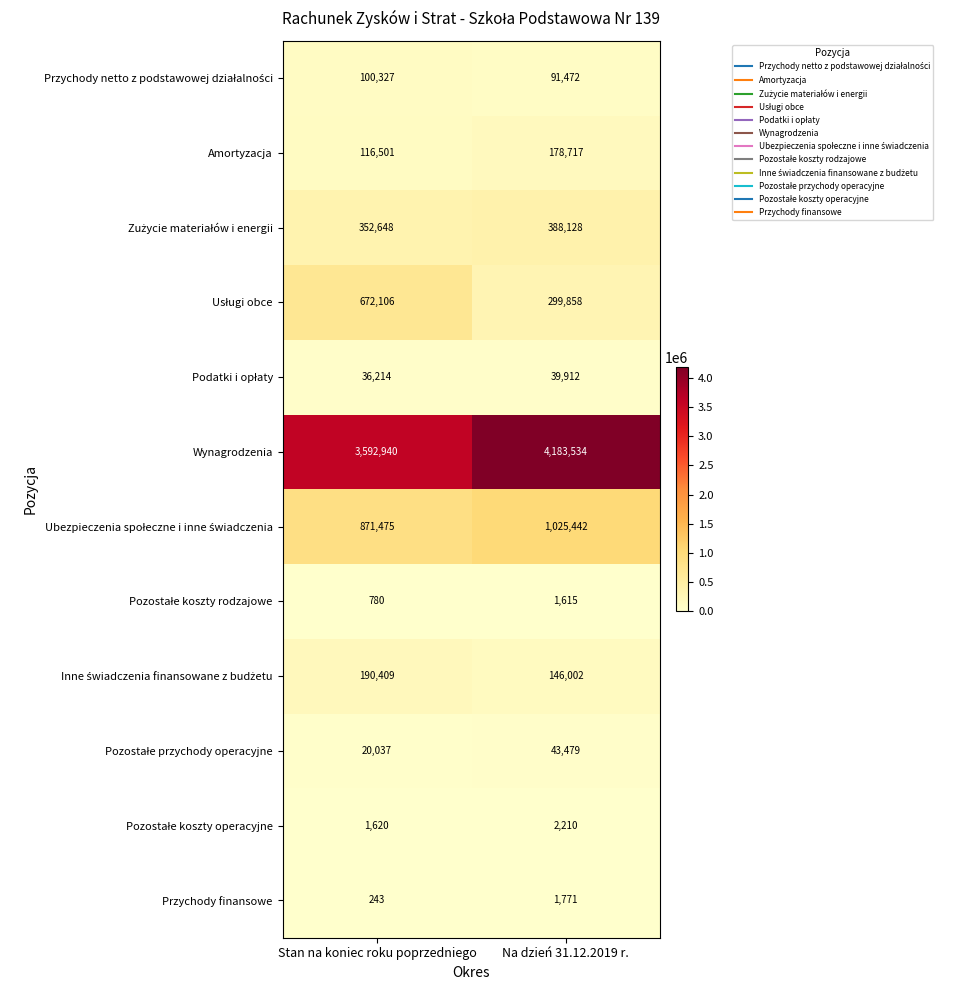

At which category does the chart reach its minimum across all series?

Stan na koniec roku poprzedniego